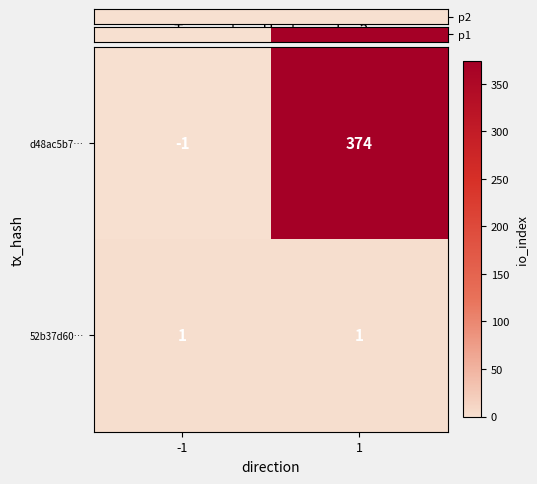

Which series has the widest spread of values?

d48ac5b7…